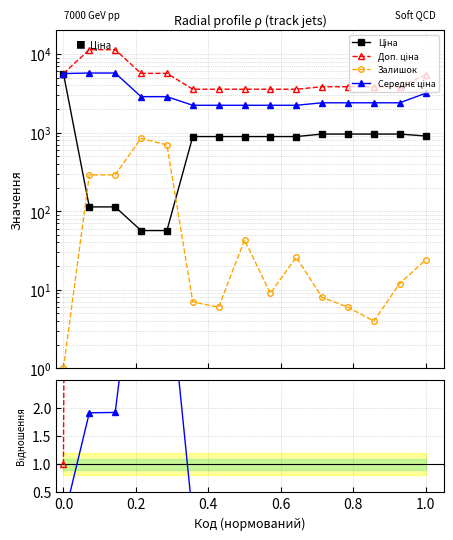

True or false: Доп./Ціна has a value of 100.0 at 0.2.

True